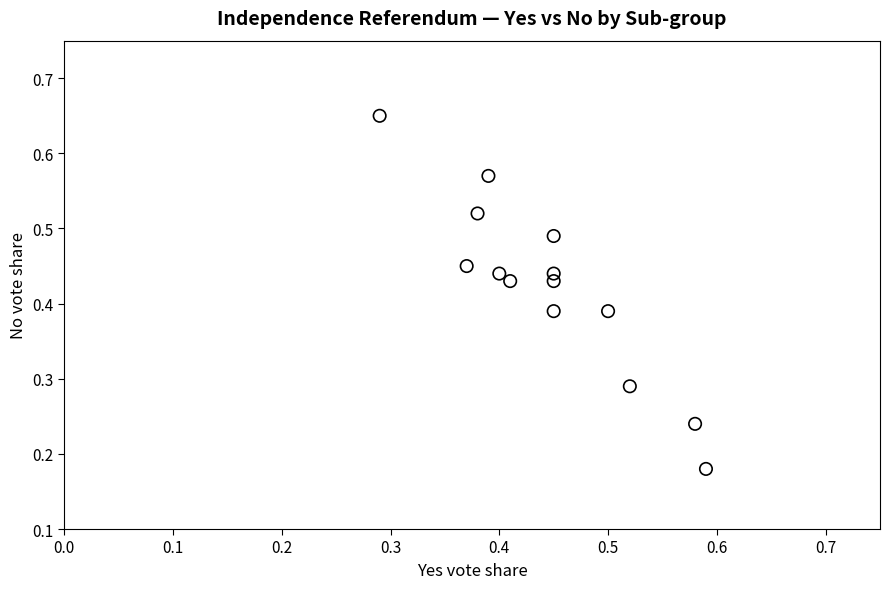

How many data points are displayed?

14